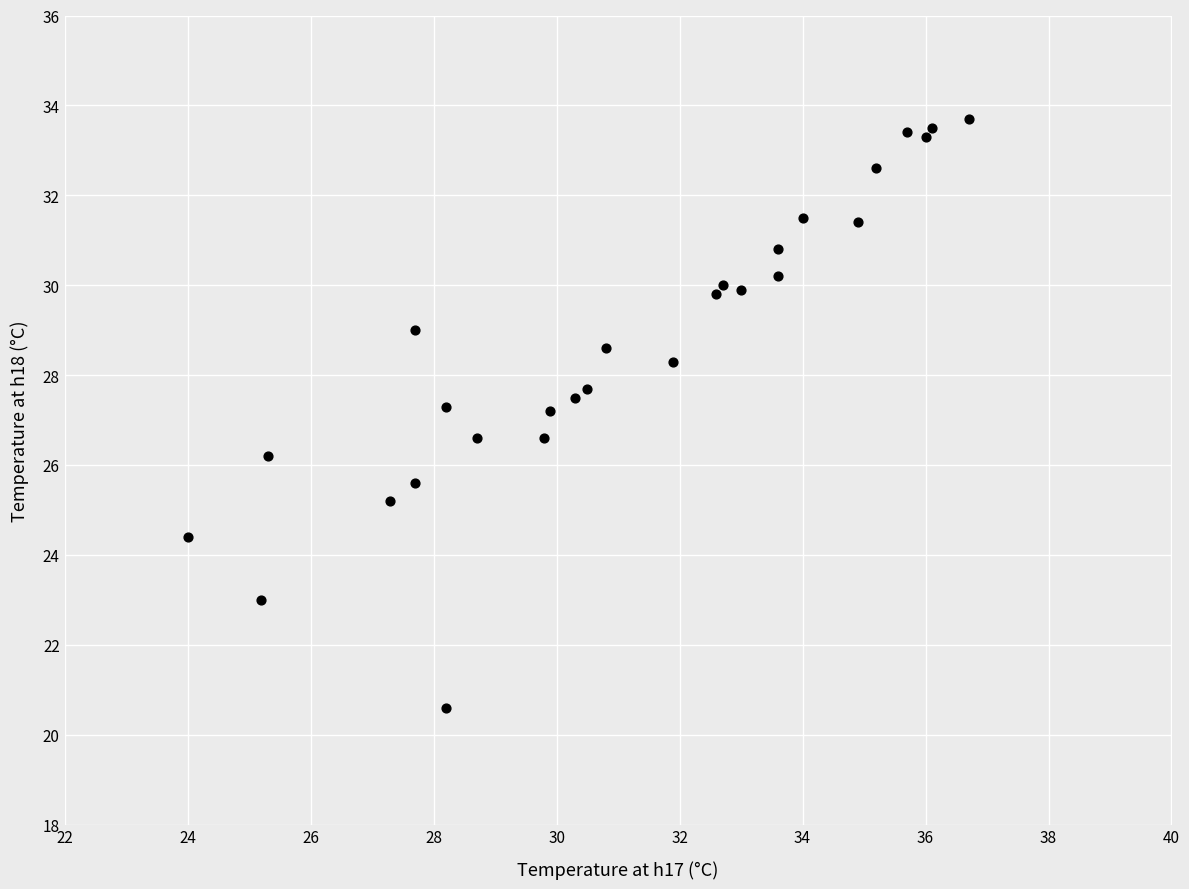

What is the range of Y values (max minus min)?

13.1